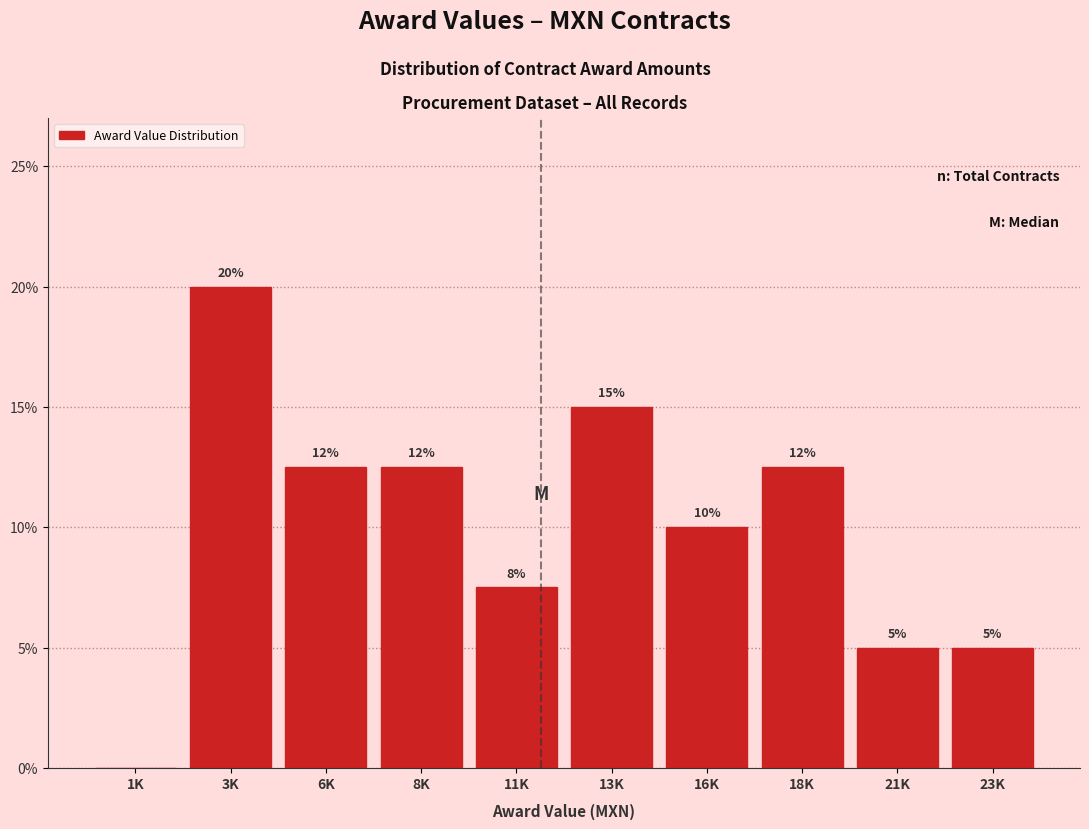

The chart shows a value of 3.7 at 18K. True or false?

False